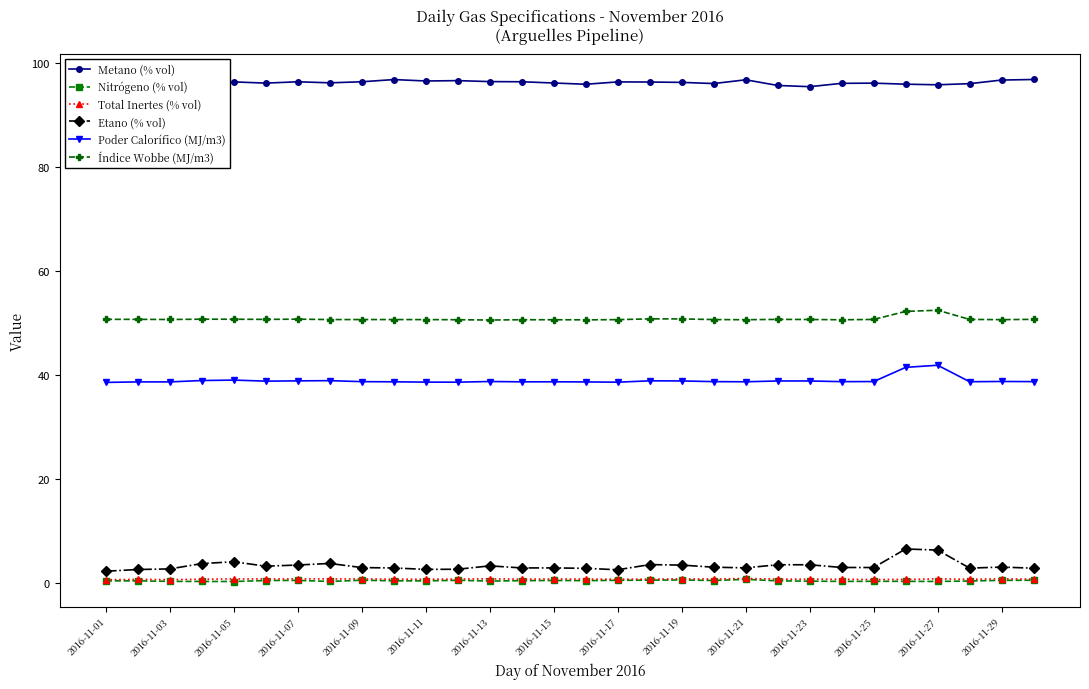

Which series has the widest spread of values?

Etano (% vol)